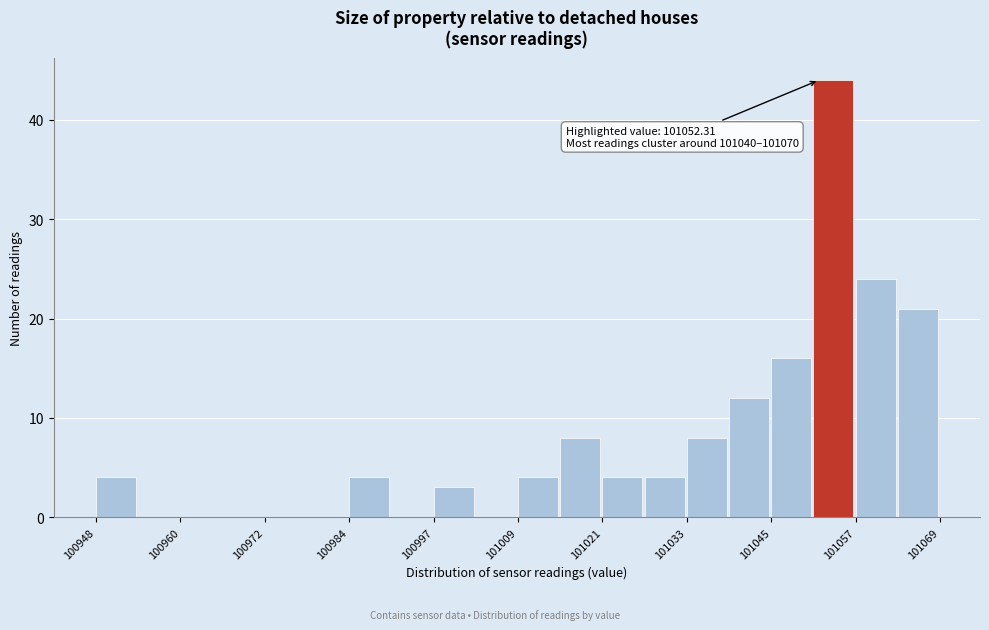

Around what value on the x-axis is the tallest bar? Give the approximate position of its centre, as read against the axis.

101054